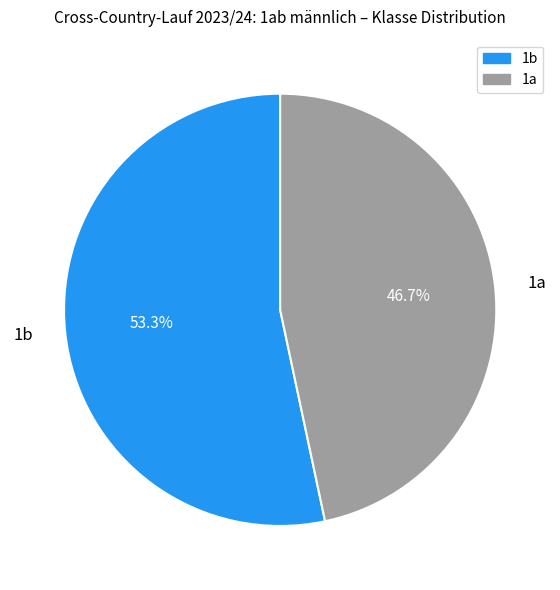

To the nearest percent, what is the difference between the 1b and 1a slice percentages?

7%